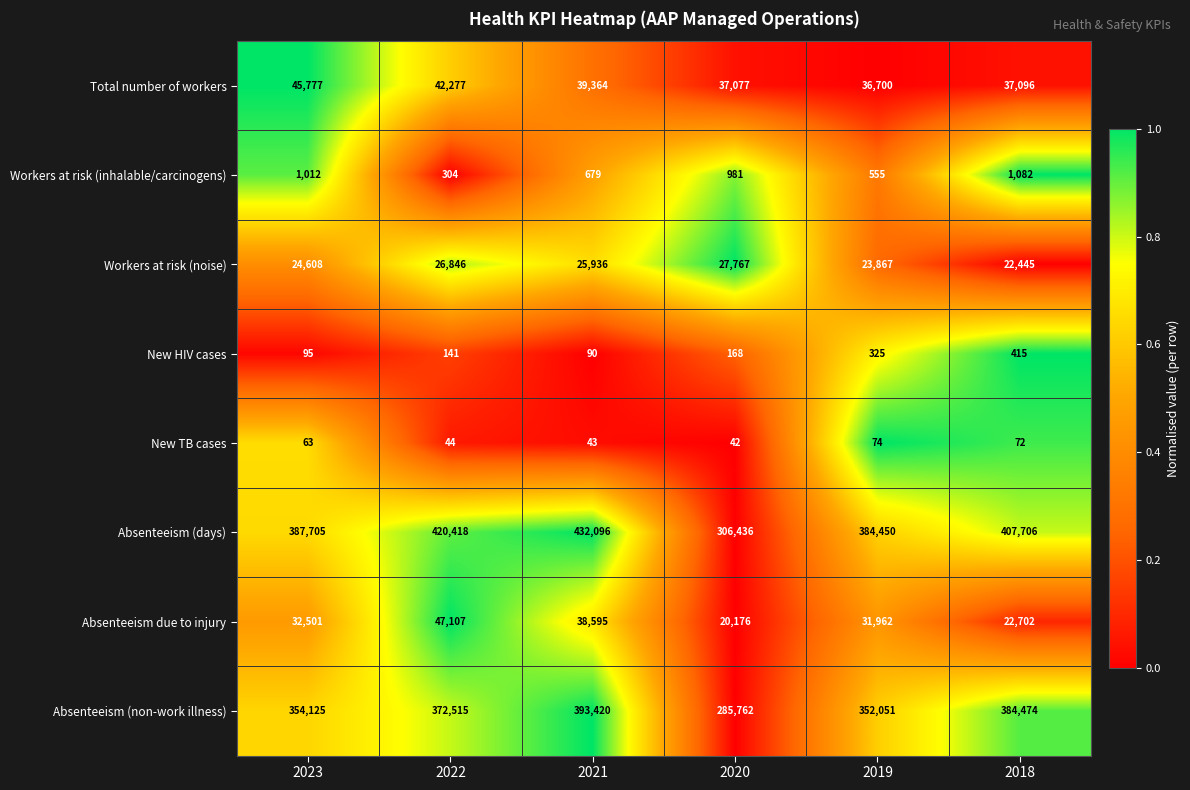

At which category is the sum across all series the highest?

2021